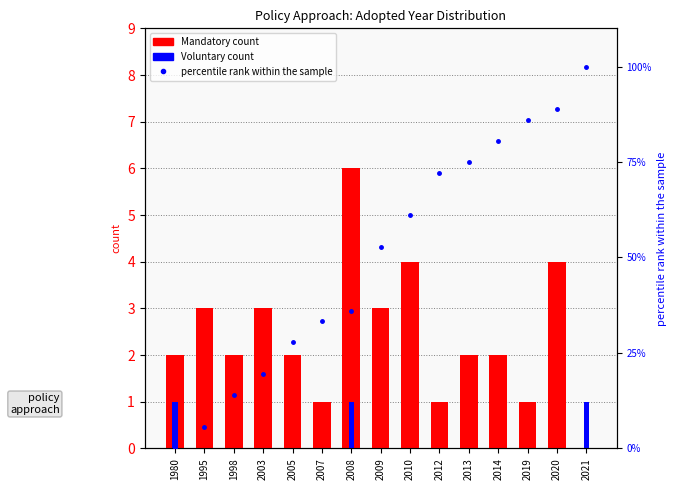

At which category is the sum across all series the highest?

2021